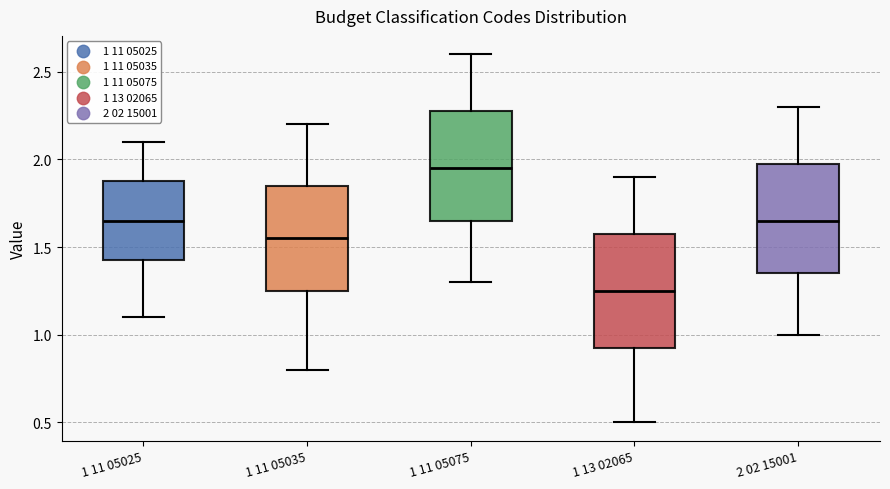

Which box has the highest median line?

1 11 05075